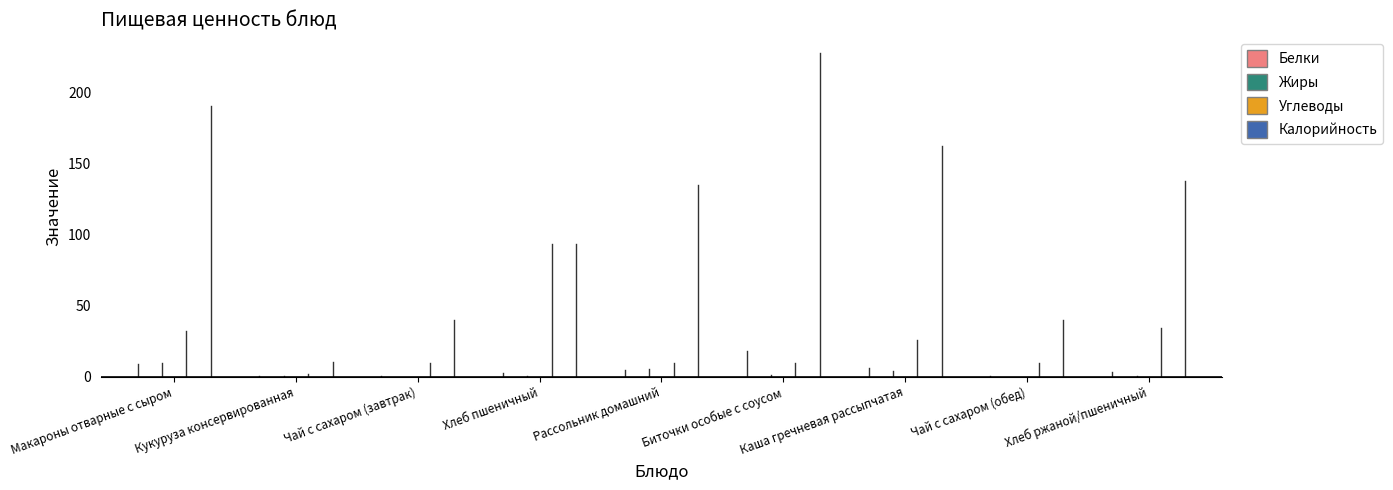

Is the value of Углеводы at Каша гречневая рассыпчатая greater than the value of Белки at Каша гречневая рассыпчатая?

Yes